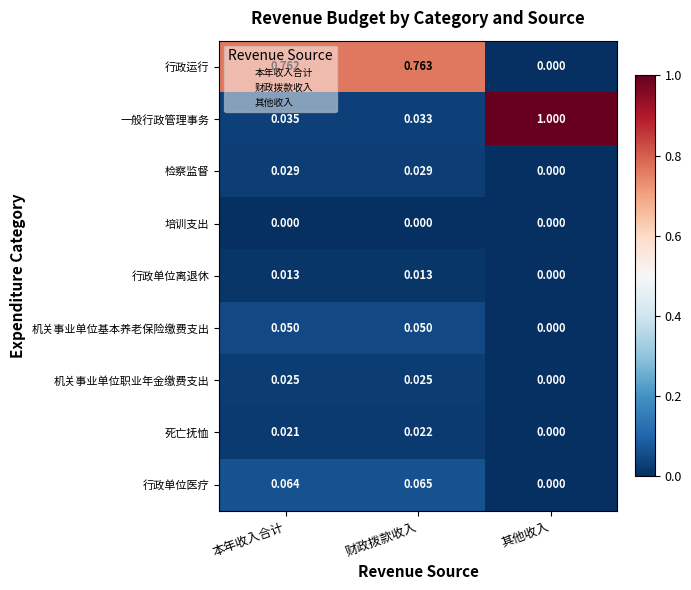

Is the value of 死亡抚恤 at 财政拨款收入 greater than the value of 检察监督 at 其他收入?

Yes